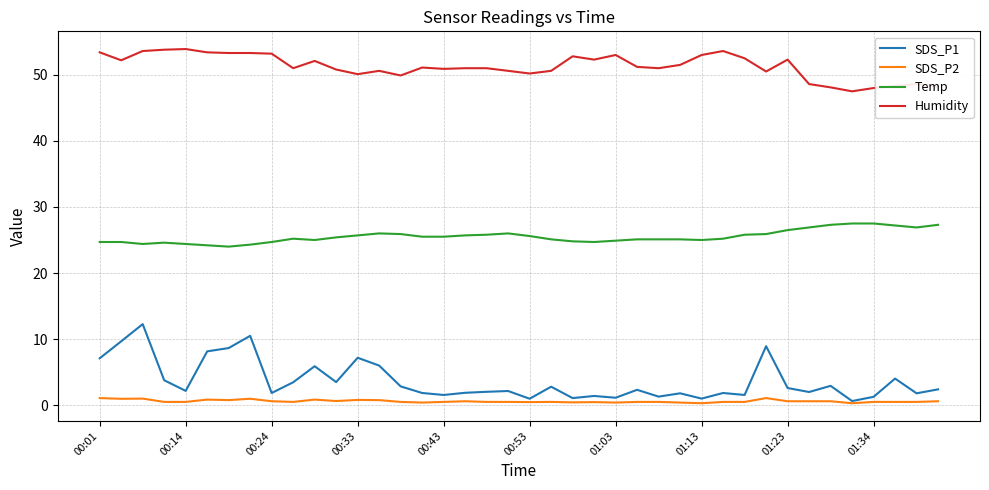

Count the number of categories in the chart.

40